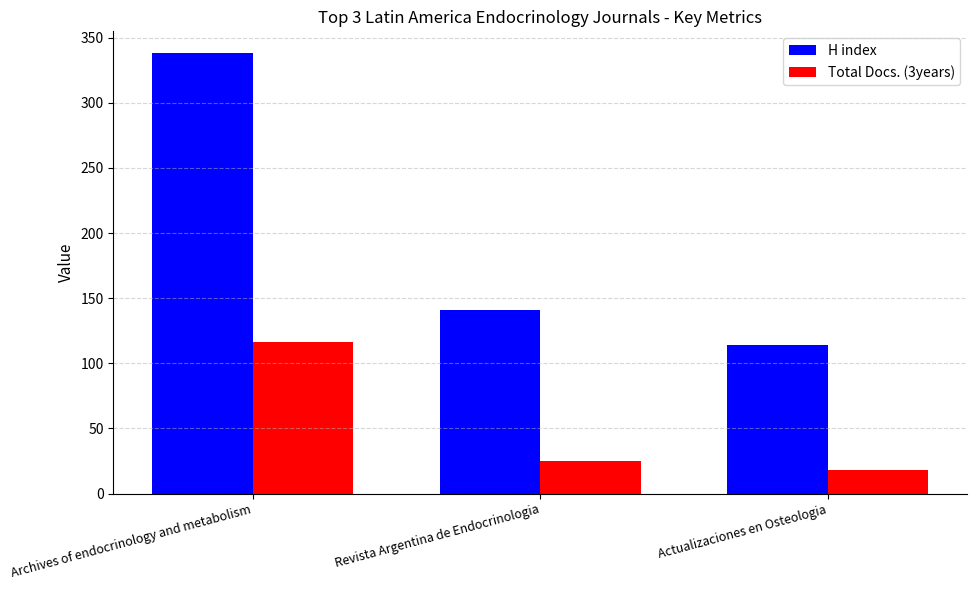

What is the label of the 3rd bar from the left?

Actualizaciones en Osteologia